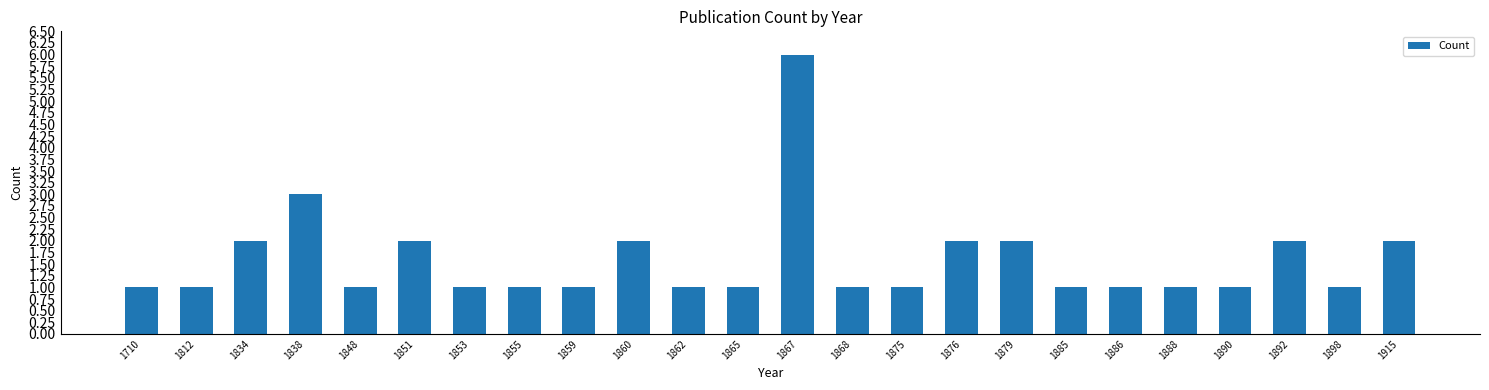

Where is the data nearest to the value 3?

1838